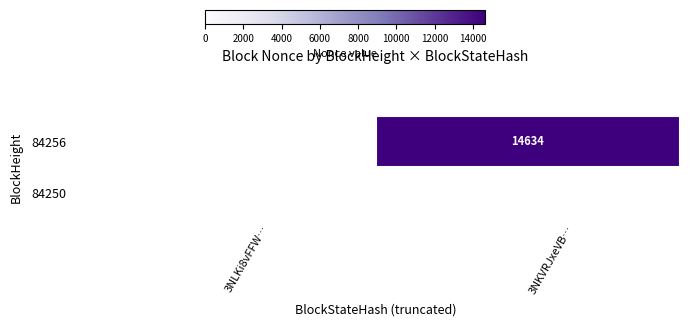

The 84256 series shows 14634 at 3NKVRJxeVB…. True or false?

True